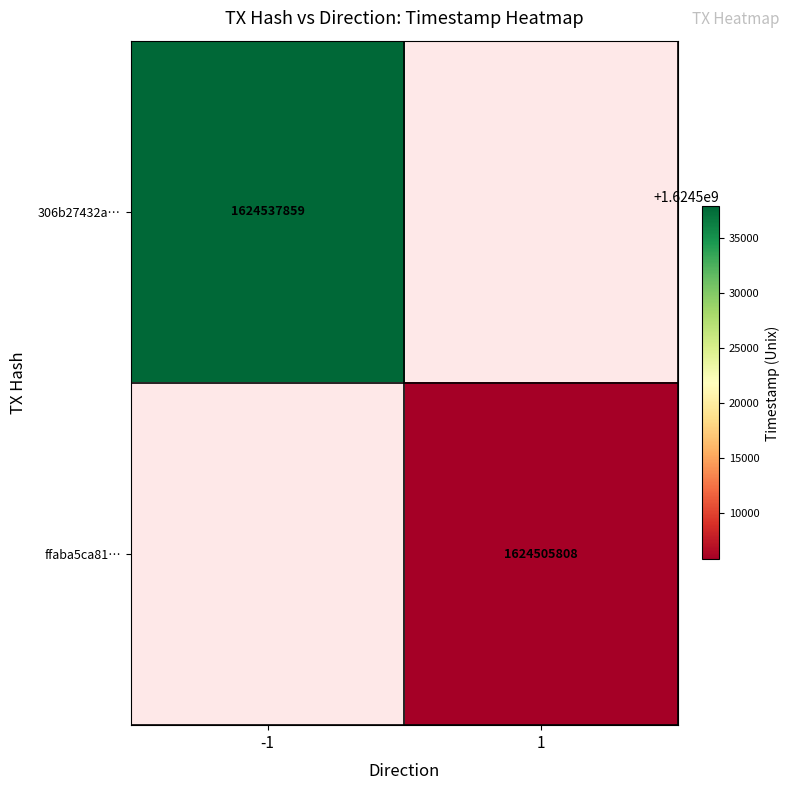

The value of ffaba5ca81… at 1 is 1624505808. True or false?

True